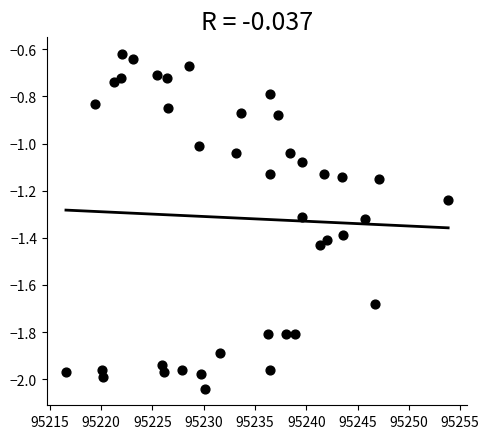

What is the range of X values (max minus min)?

37.3